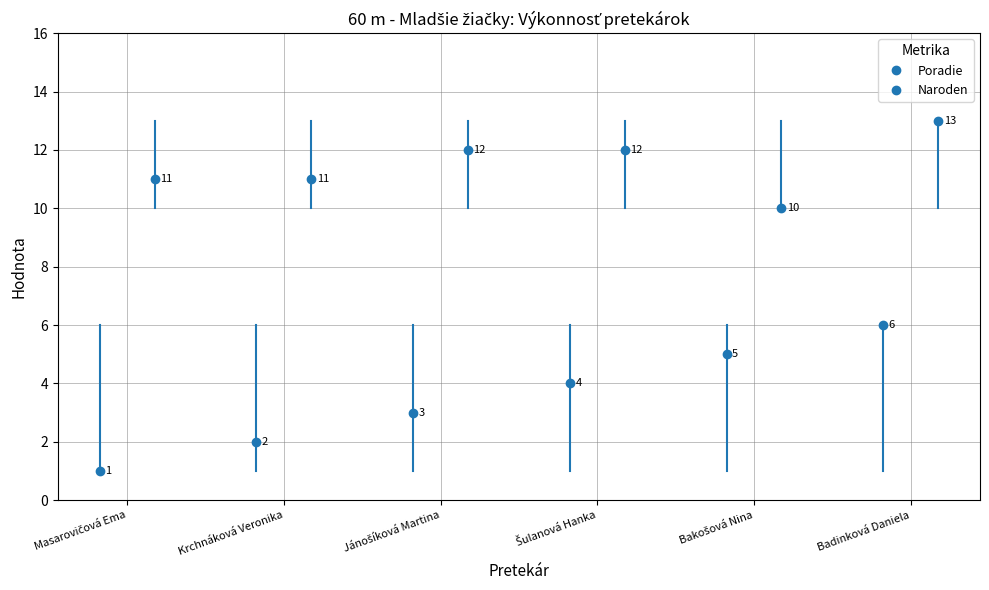

At which category does the chart reach its minimum across all series?

Masarovičová Ema